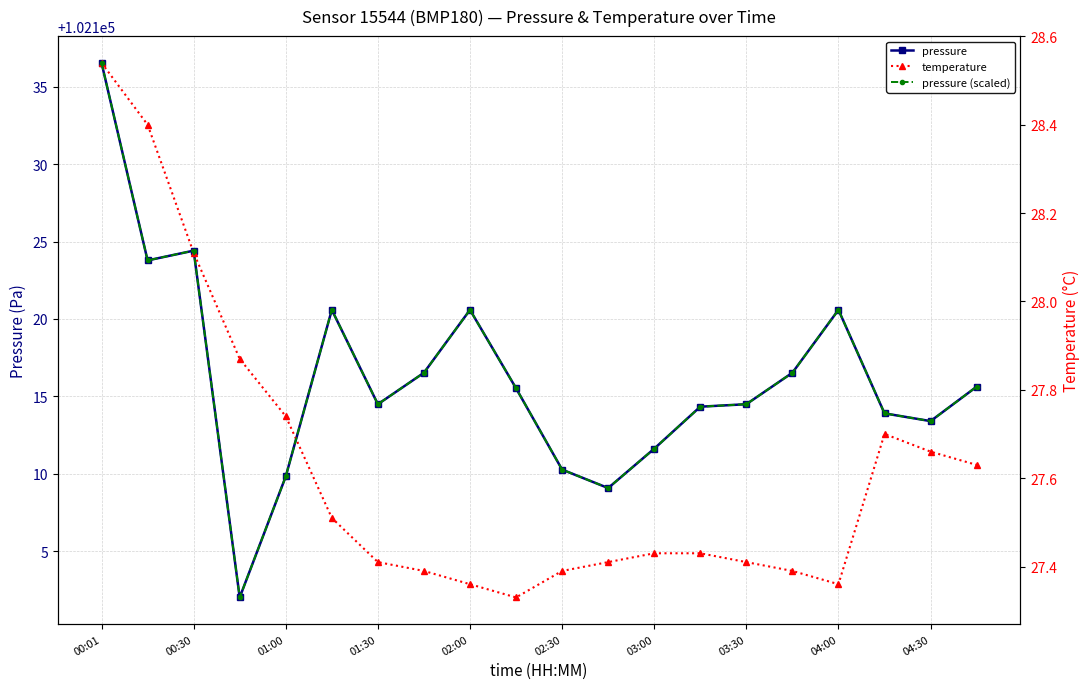

How many interior local peaks does the pressure (scaled) series have?

4